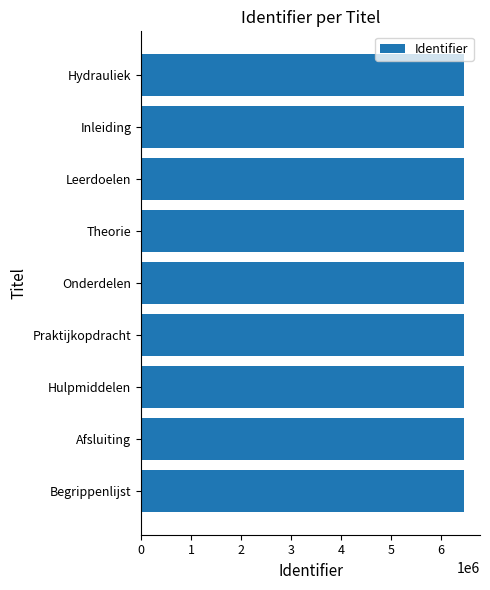

Approximately how many times larger is the value at Hydrauliek compared to Onderdelen?

1.0